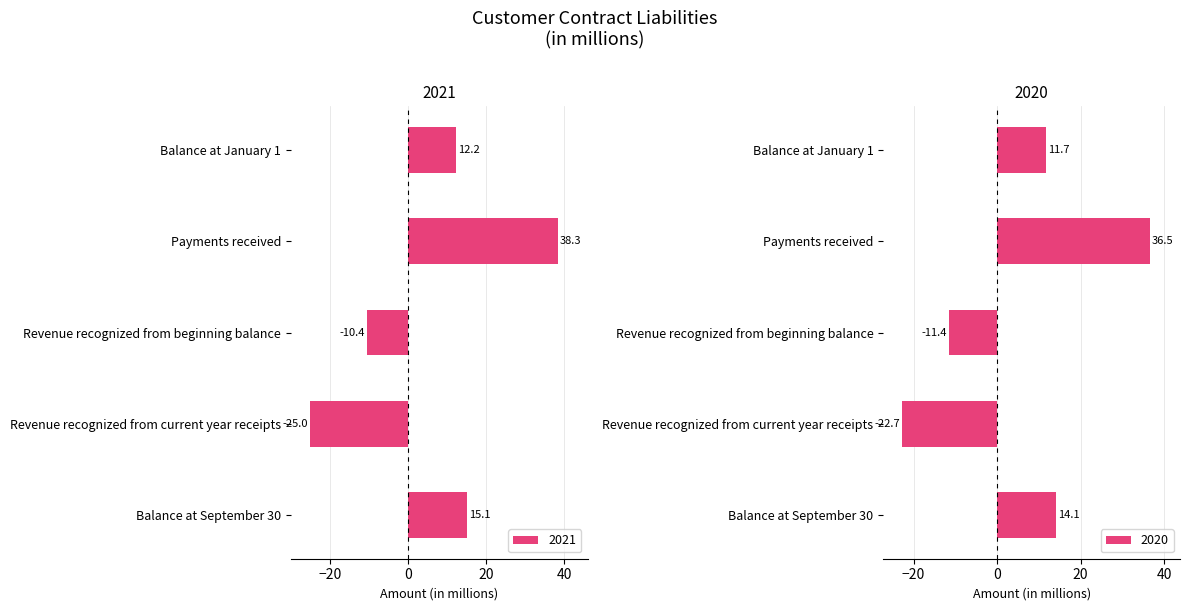

Read the 2020 value at Revenue recognized from current year receipts.

-22.7